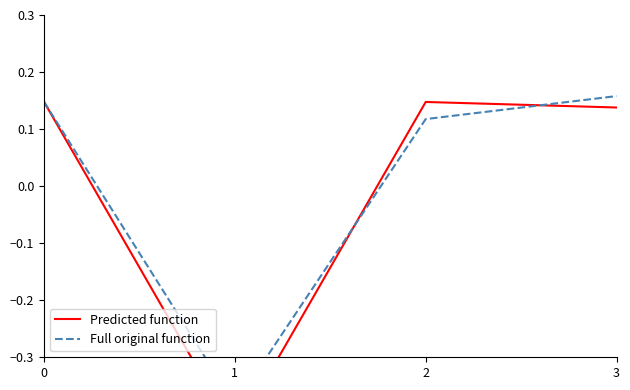

Which series has the largest total across all categories?

Full original function